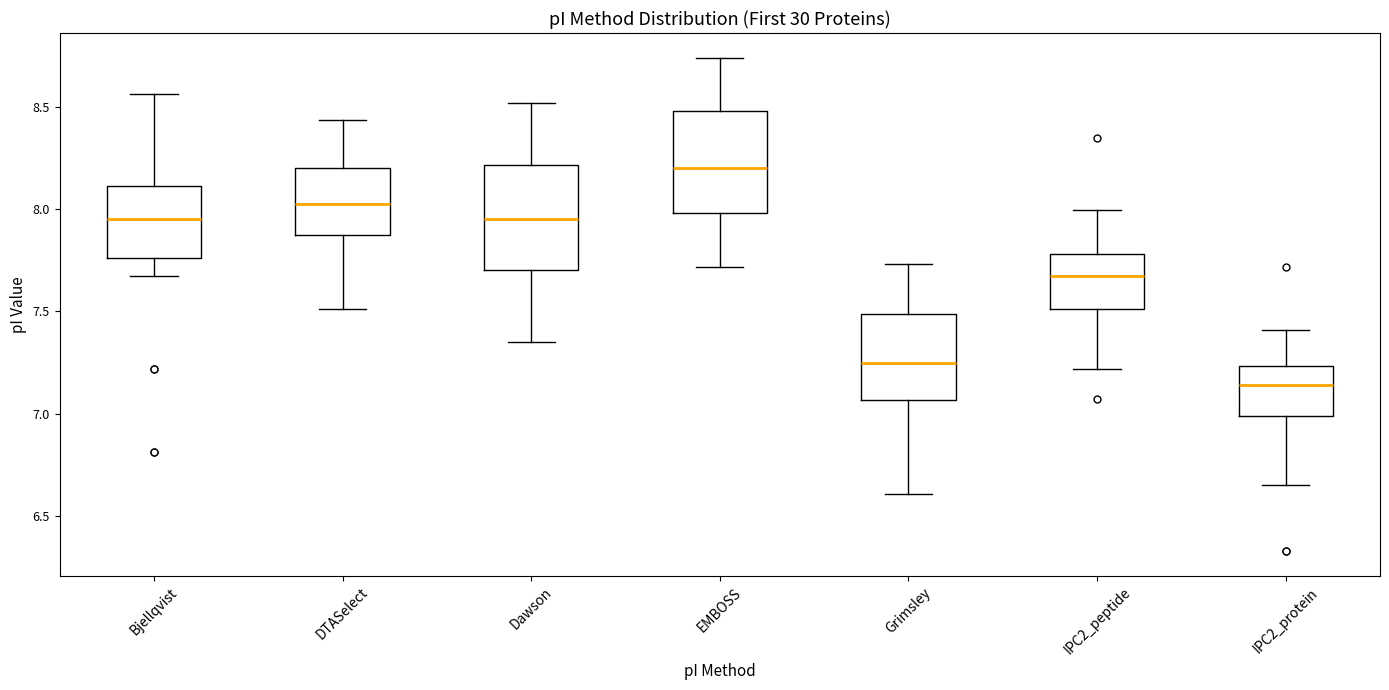

Where is the lower edge of the box for Dawson on the y-axis? The values are not printed on the chart, so give them approximately, as read against the axis.

7.70